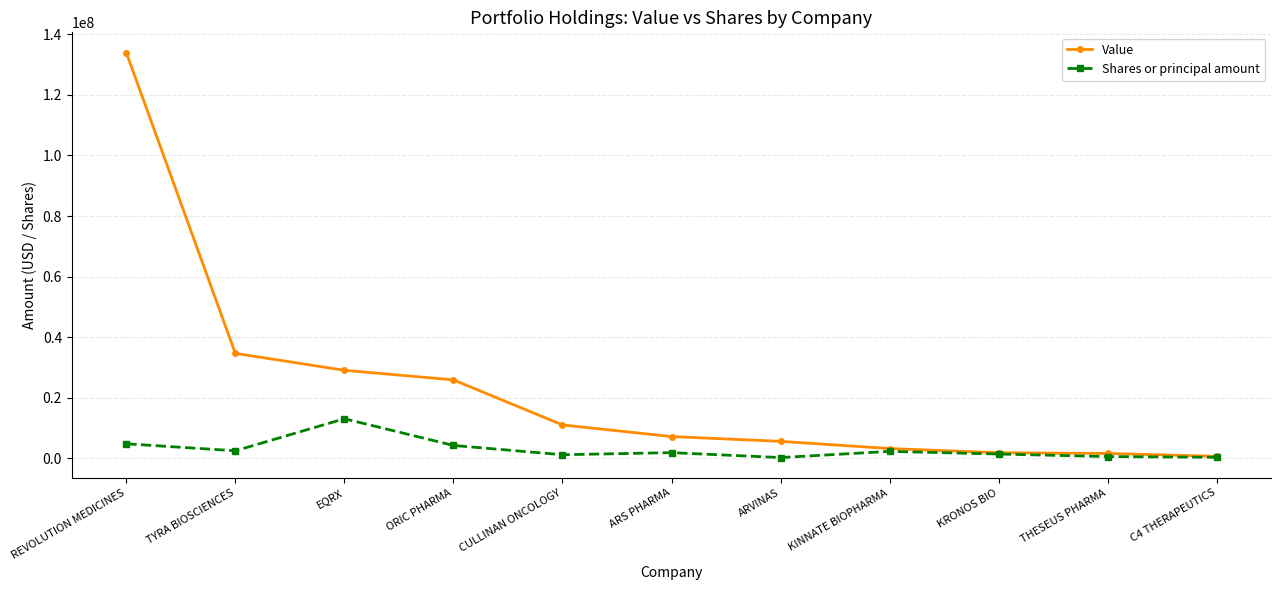

List the series in order of their peak value, highest first.

Value, Shares or principal amount